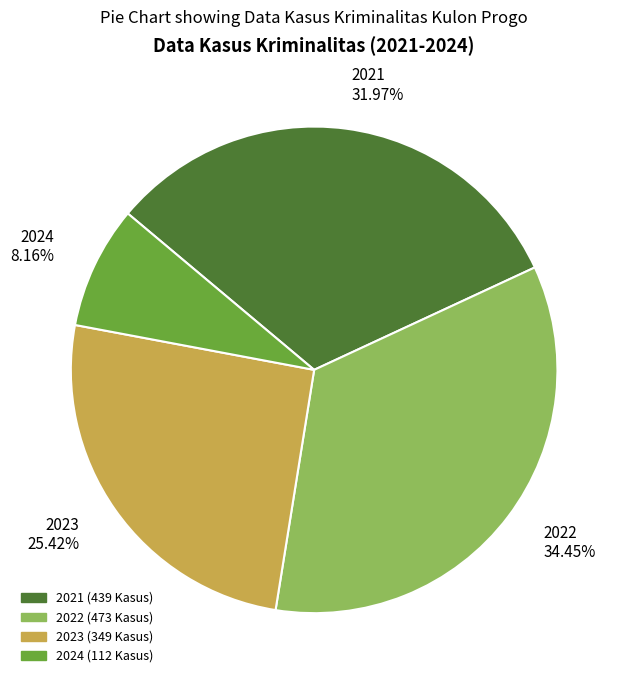

Does 2024 account for over 50% of the chart?

No